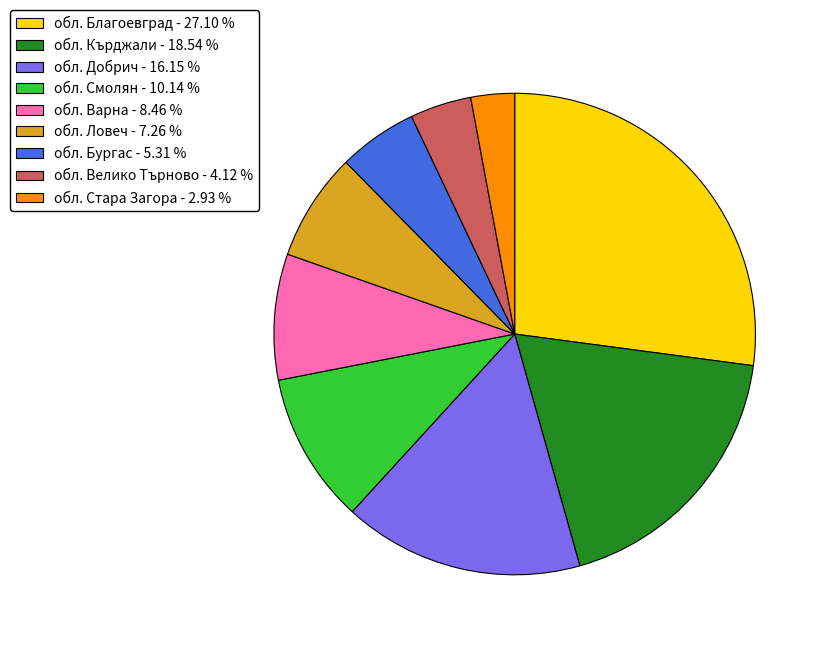

Is обл. Велико Търново the majority of the pie?

No